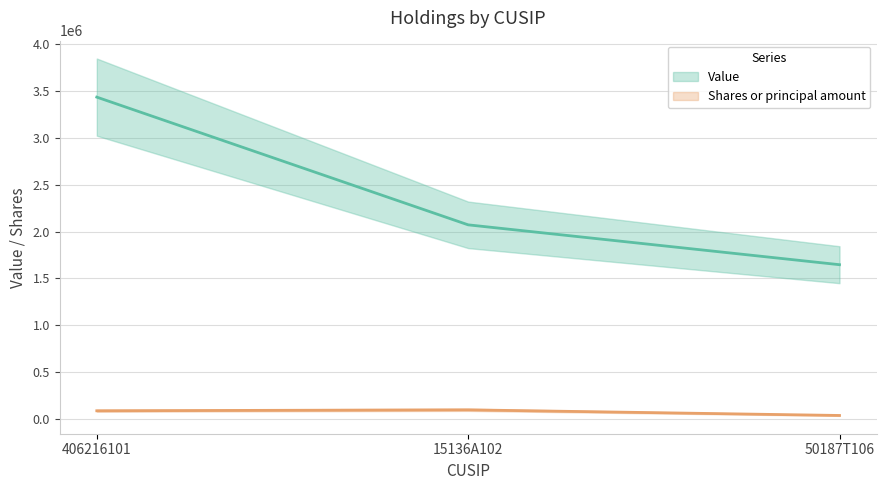

Between 406216101 and 15136A102, which series saw the biggest shift?

Value